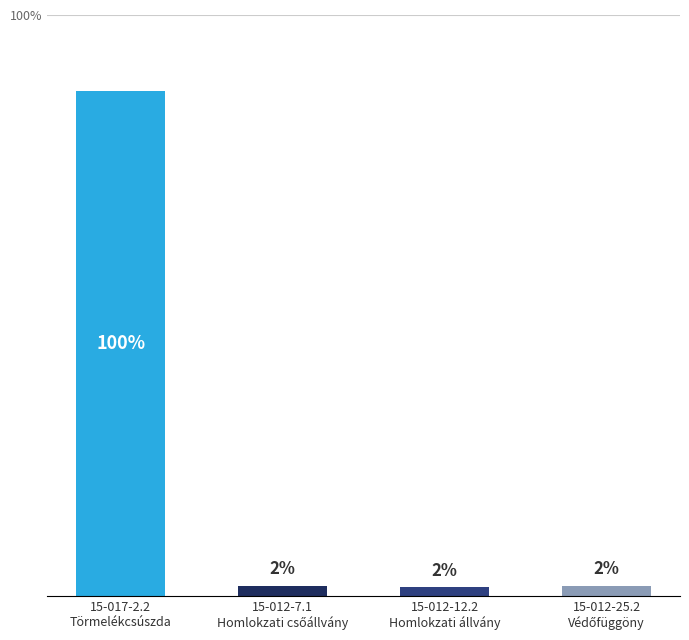

How many distinct data groups are displayed?

1